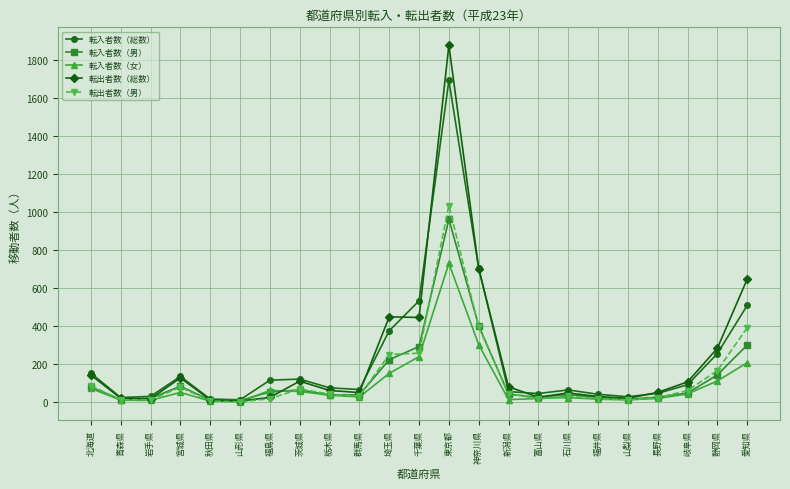

At which label does 転入者数（男） reach its peak?

東京都